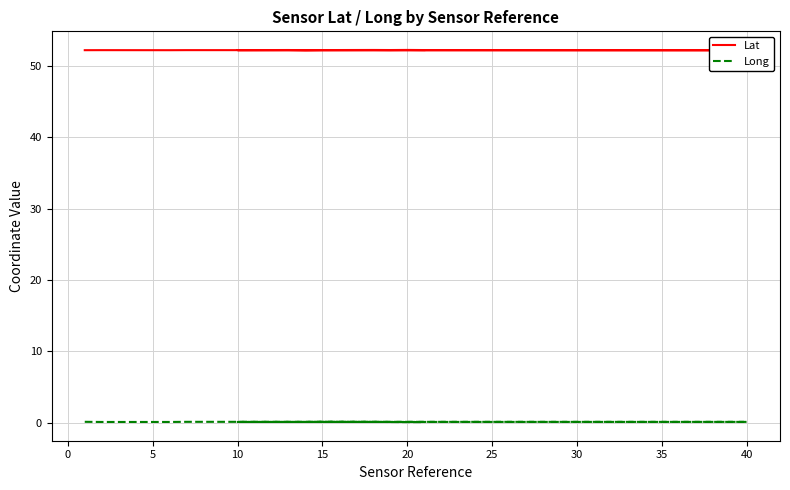

In Lat, how many points are higher than both neighbors (excluding endpoints)?

5